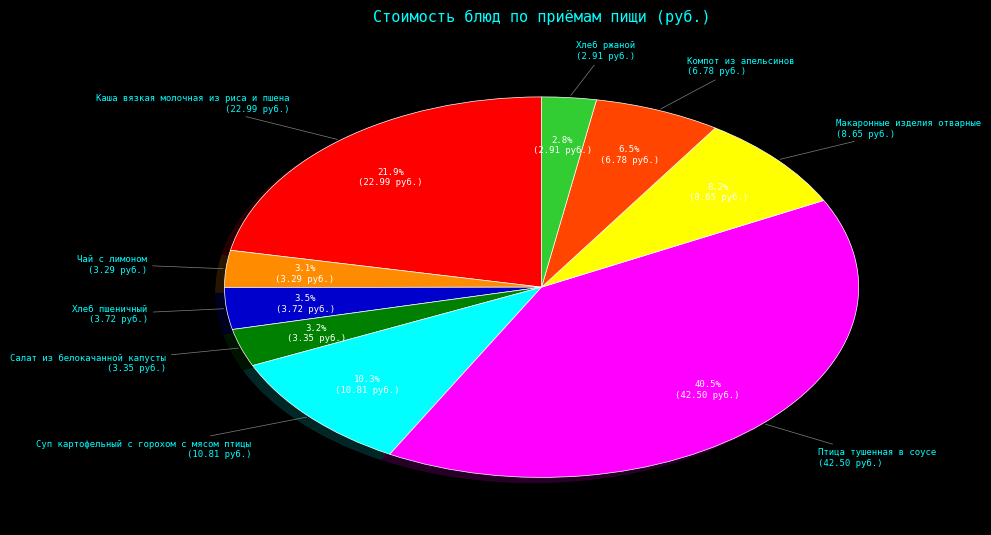

Is there any slice that represents more than half of the pie?

No